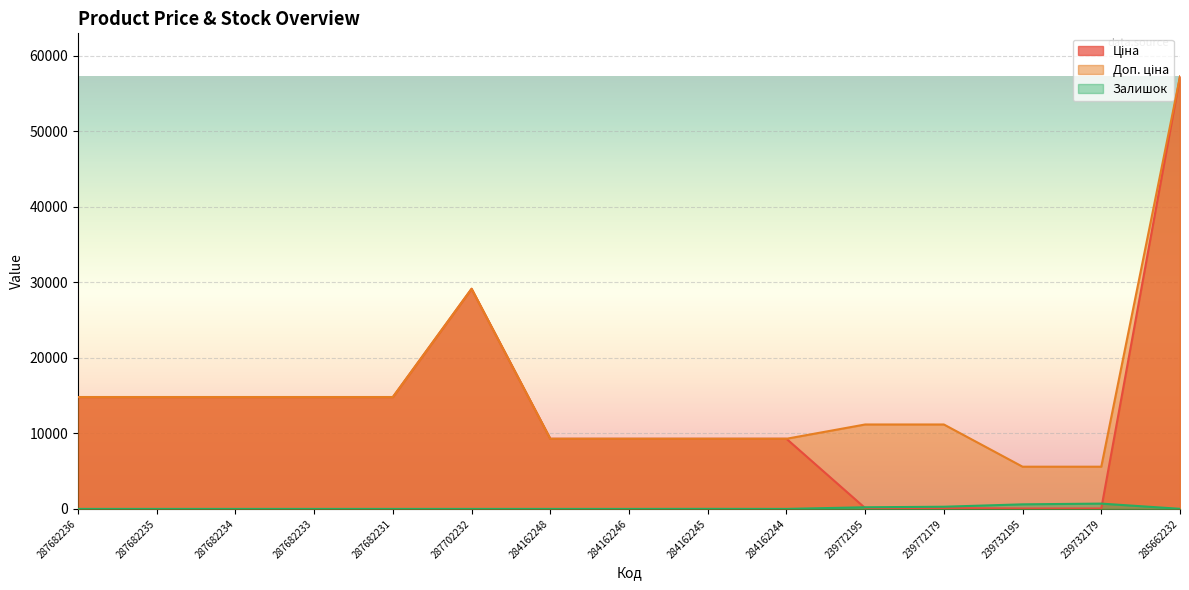

Where is the first local maximum for Ціна?

287702232